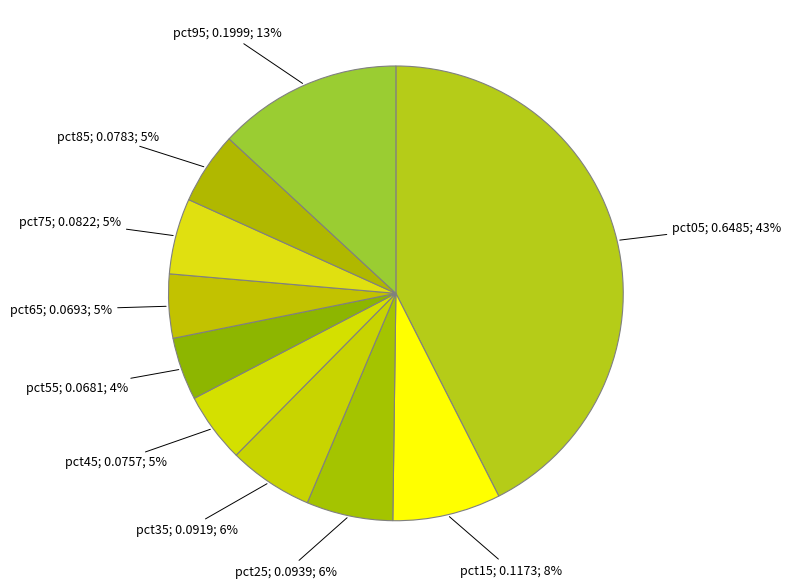

Count the number of slices in the pie.

10